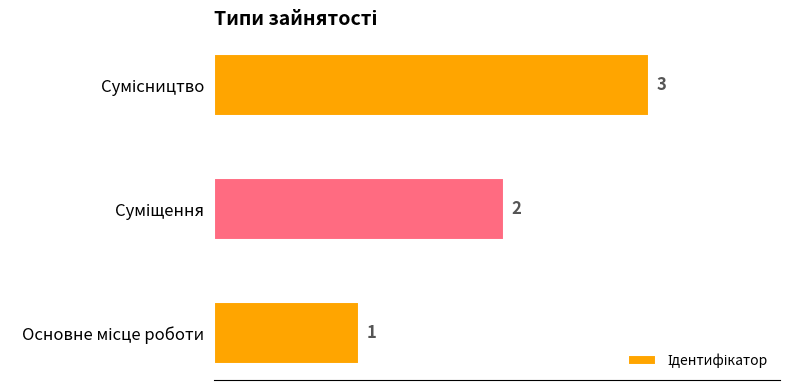

What is the greatest value displayed?

3